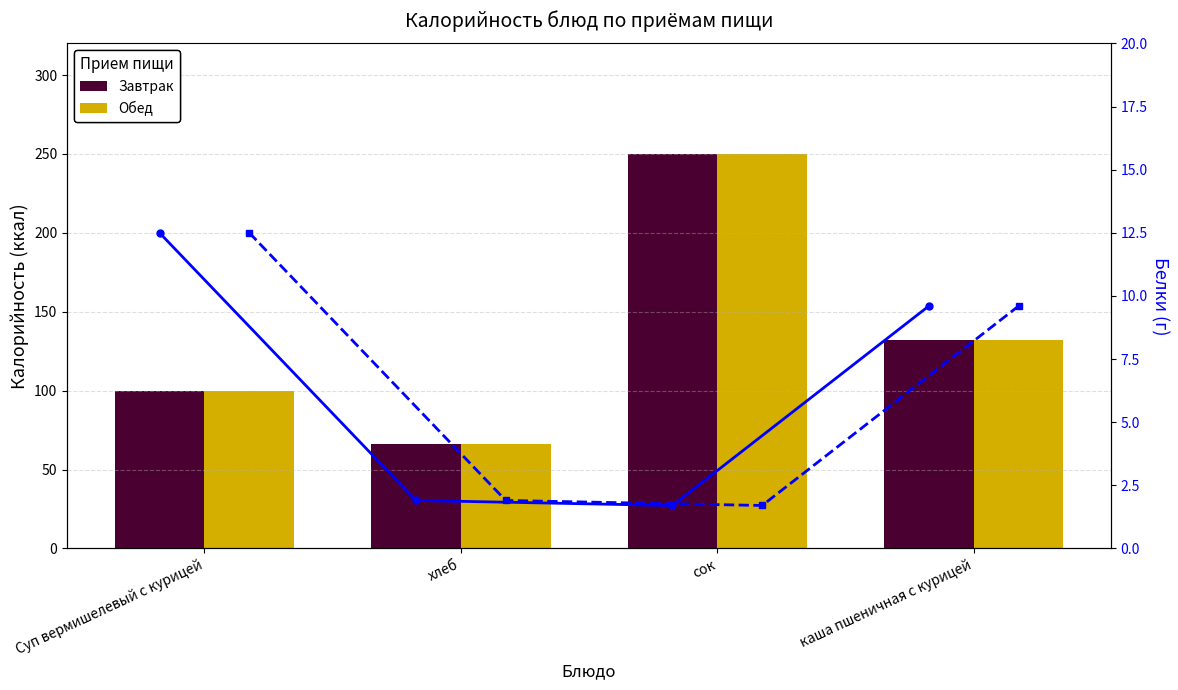

At which category is the sum across all series the highest?

сок